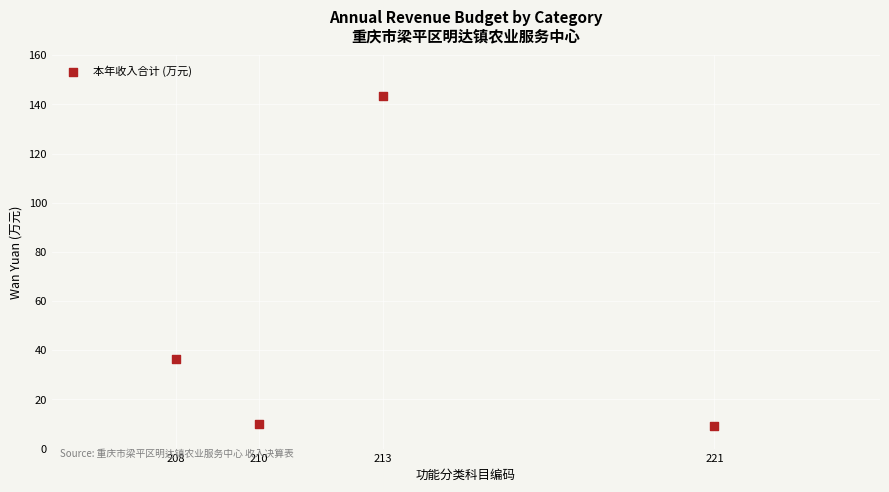

What is the average Y value?

49.8